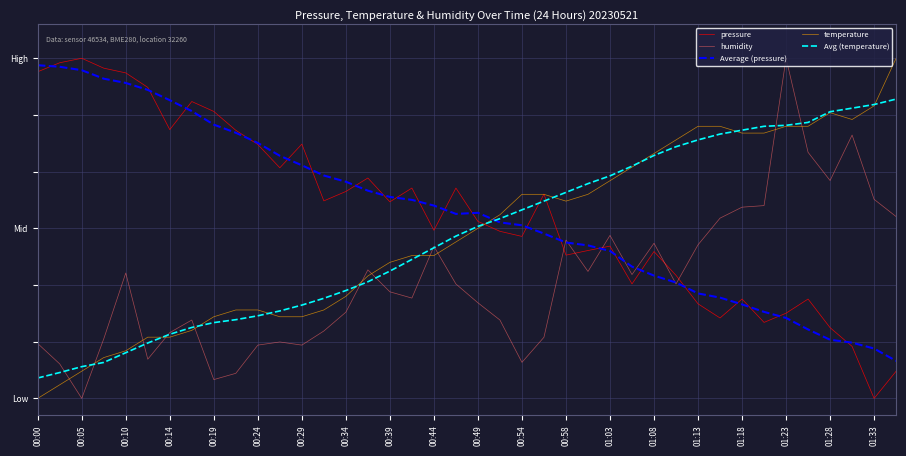

Does the chart display data point markers on the line(s)?

No